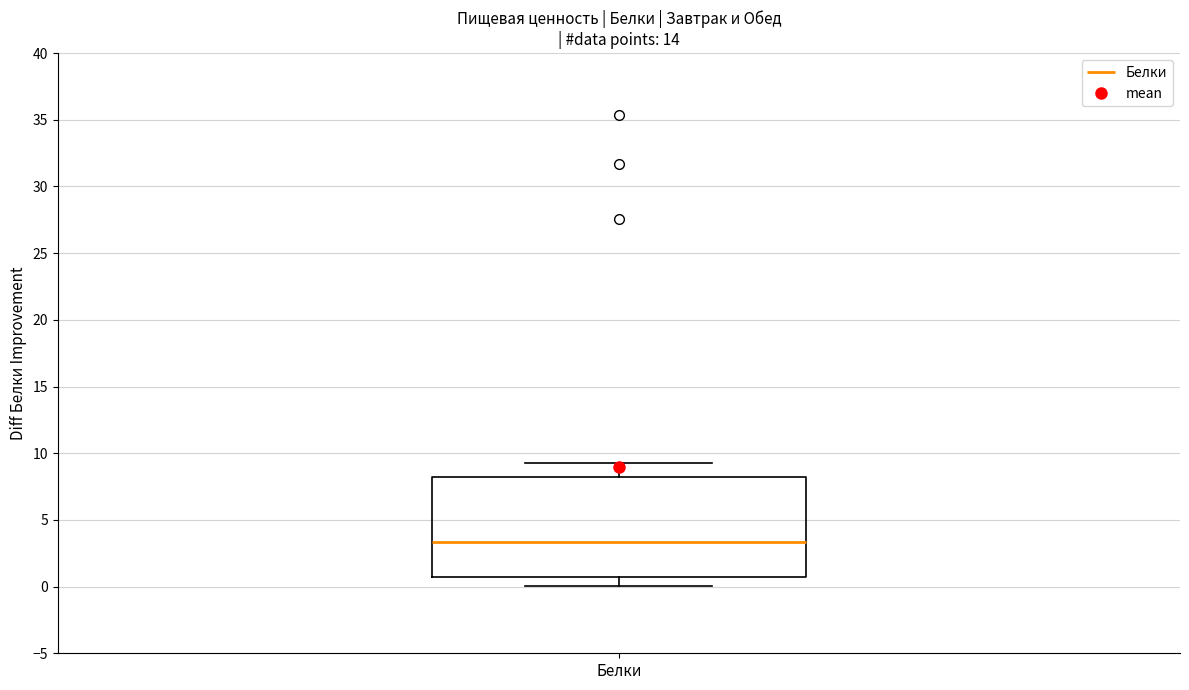

Where does the median line of the box for Белки sit on the y-axis? The values are not printed on the chart, so give them approximately, as read against the axis.

3.5